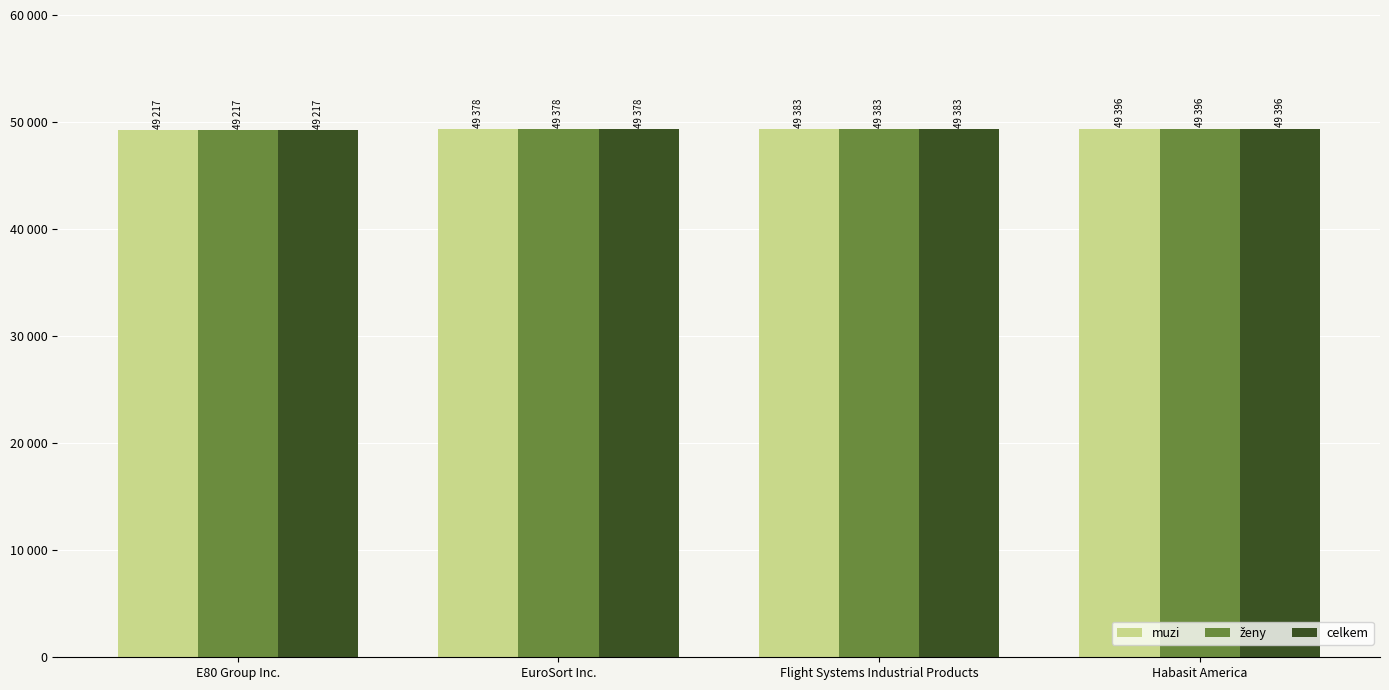

Are the bars horizontal?

No